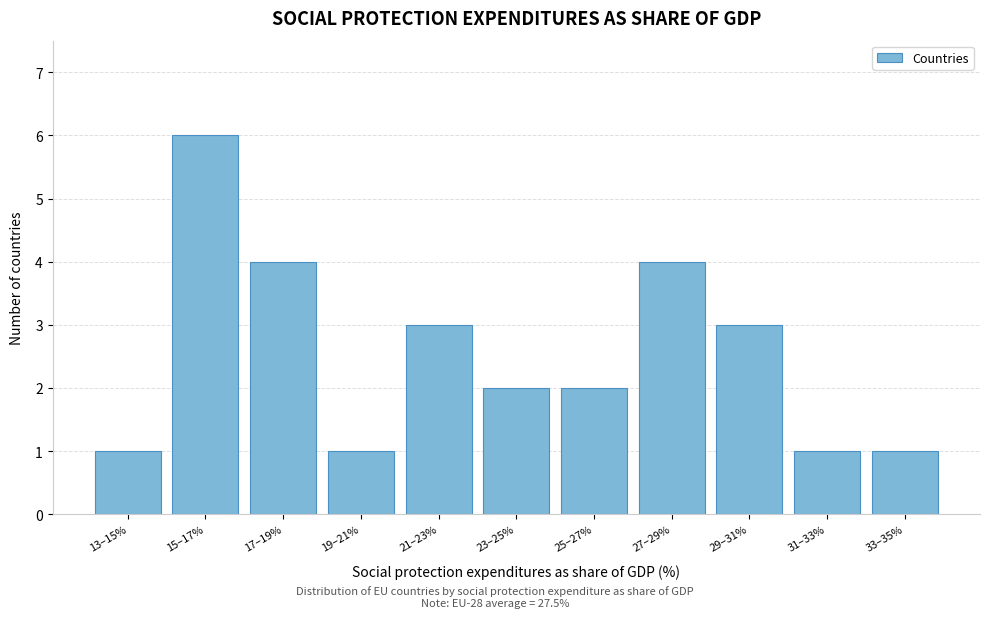

Reading left to right, what are all the values shown in this chart?

1	6	4	1	3	2	2	4	3	1	1